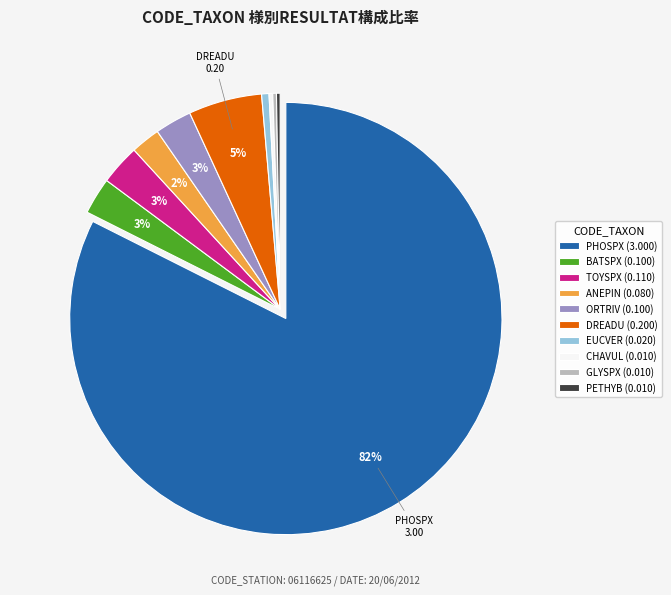

To the nearest percent, what percentage of the pie is DREADU (0.200)?

5%